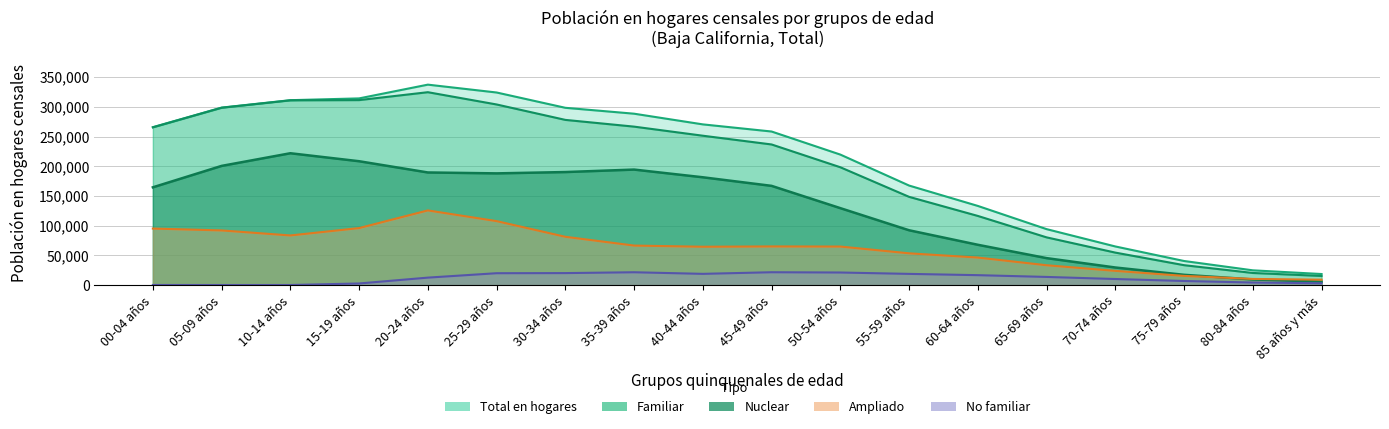

What is the smallest value displayed?

238